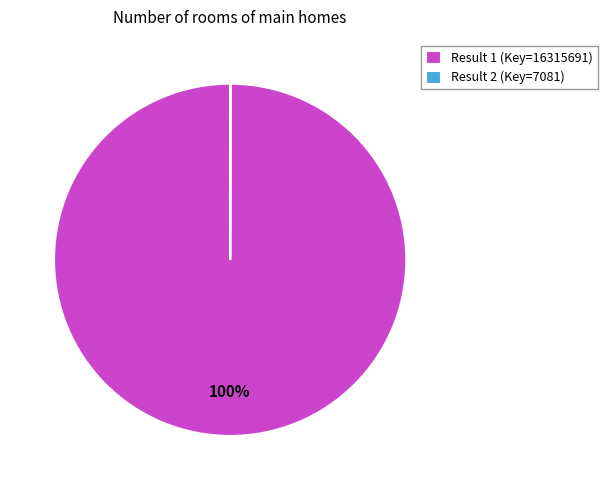

To the nearest percent, what percentage of the pie is Result 1 (Key=16315691)?

100%